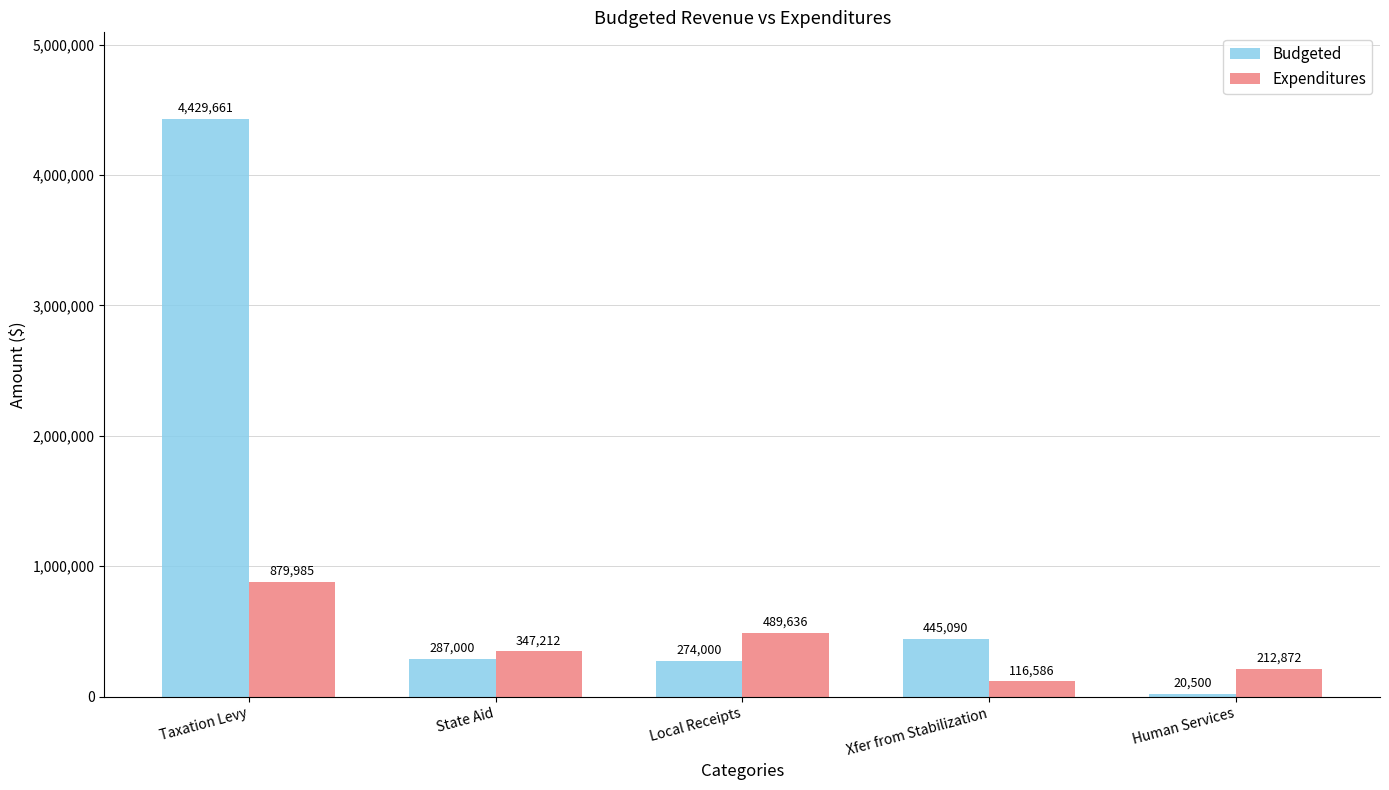

What is the sum of all Expenditures values?

2046291